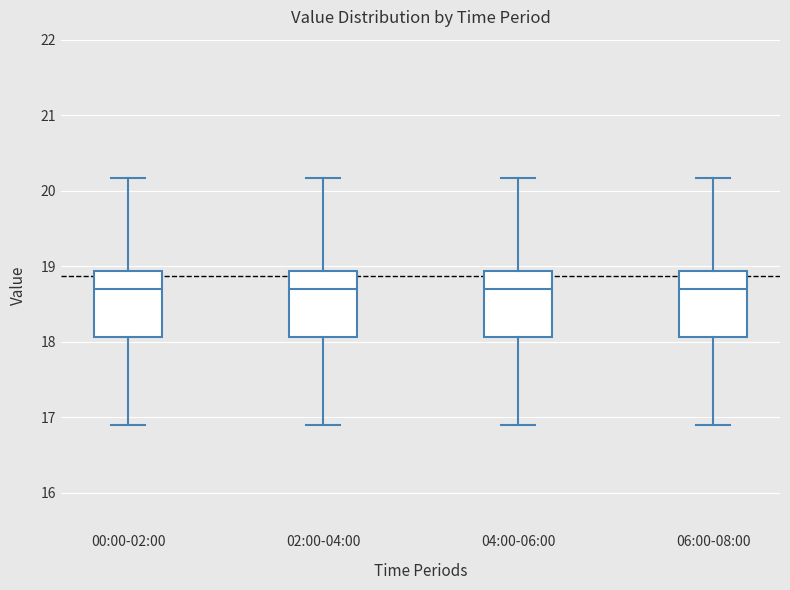

Where does the upper whisker of the box for 06:00-08:00 end on the y-axis? The values are not printed on the chart, so give them approximately, as read against the axis.

20.2